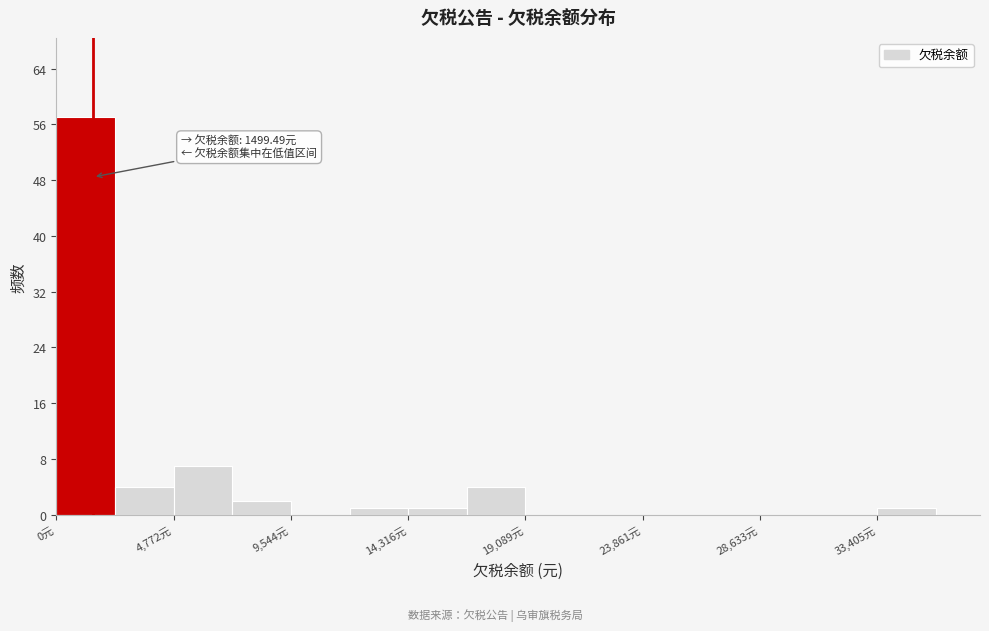

Which range on the x-axis has the tallest bar?

0 to 2500